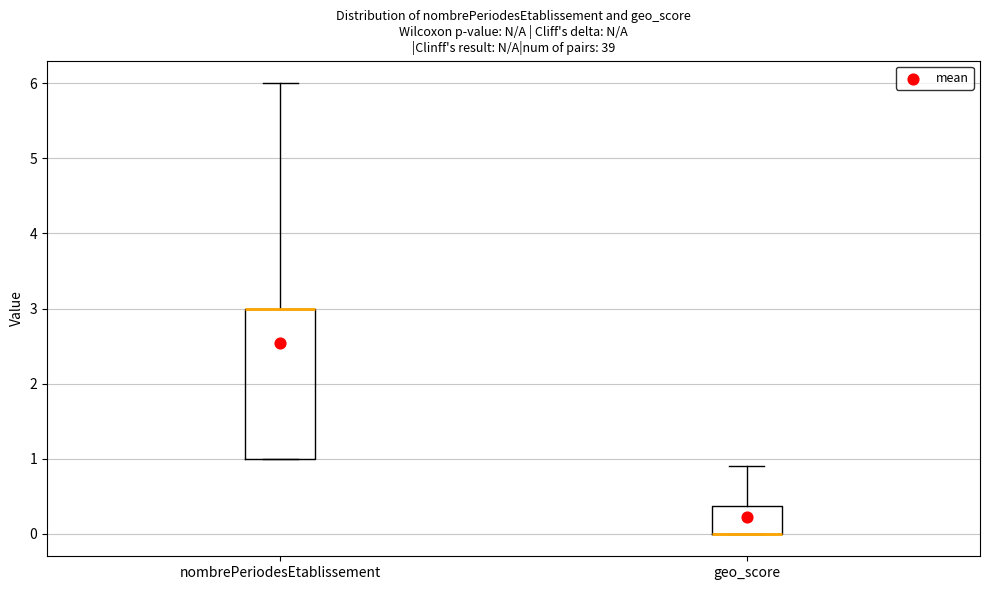

Where is the lower edge of the box for nombrePeriodesEtablissement on the y-axis? The values are not printed on the chart, so give them approximately, as read against the axis.

1.0